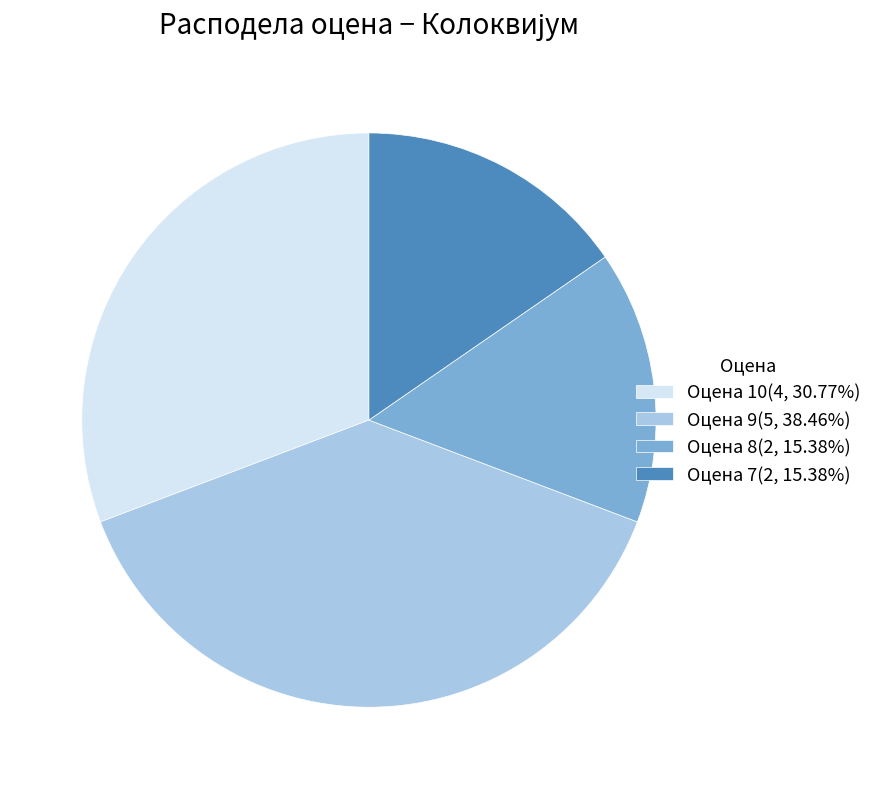

Does any single category account for the majority?

No